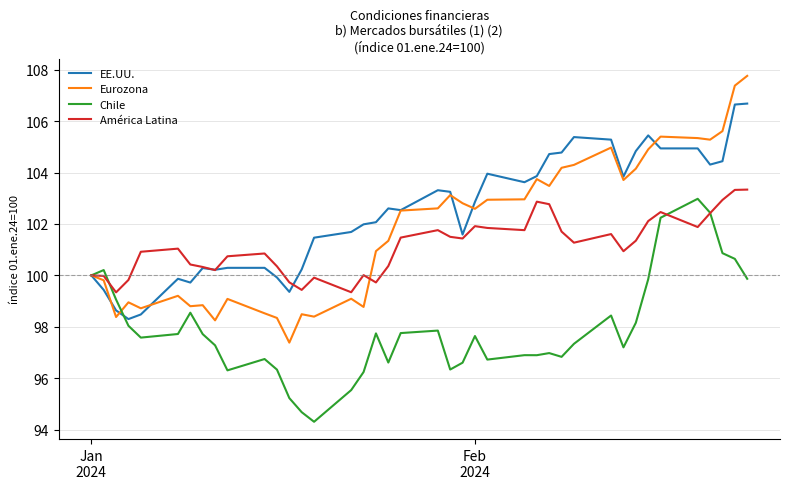

Which series has the largest total across all categories?

EE.UU.